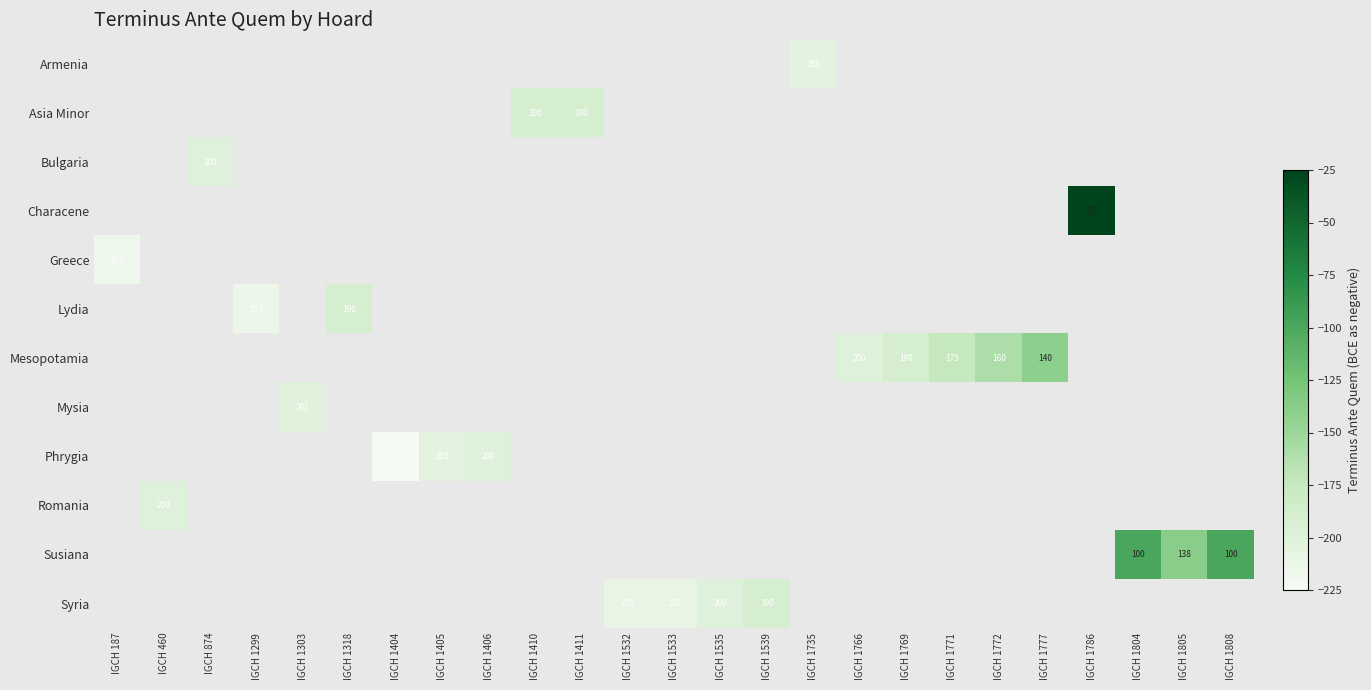

True or false: Mesopotamia has a value of -200.0 at IGCH 1766.

True